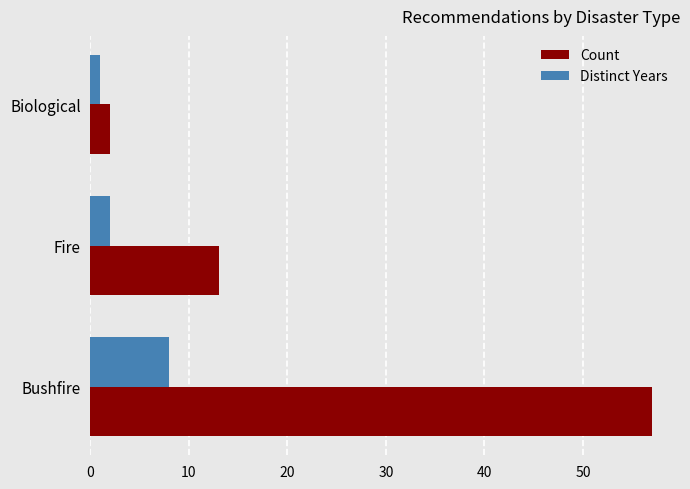

Rank the series at Bushfire from highest to lowest value.

Count, Distinct Years